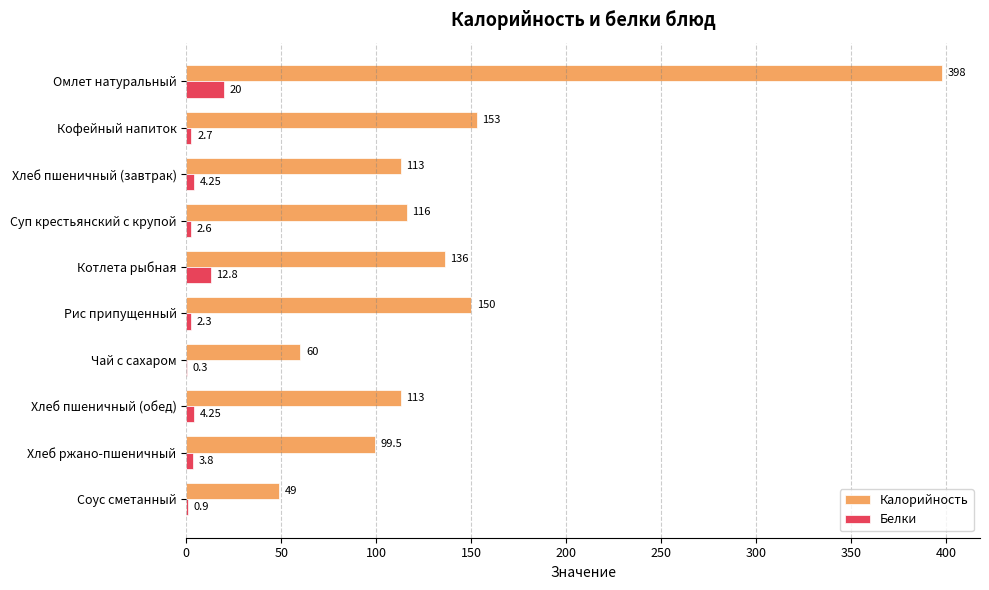

At which category is the sum across all series the highest?

Омлет натуральный